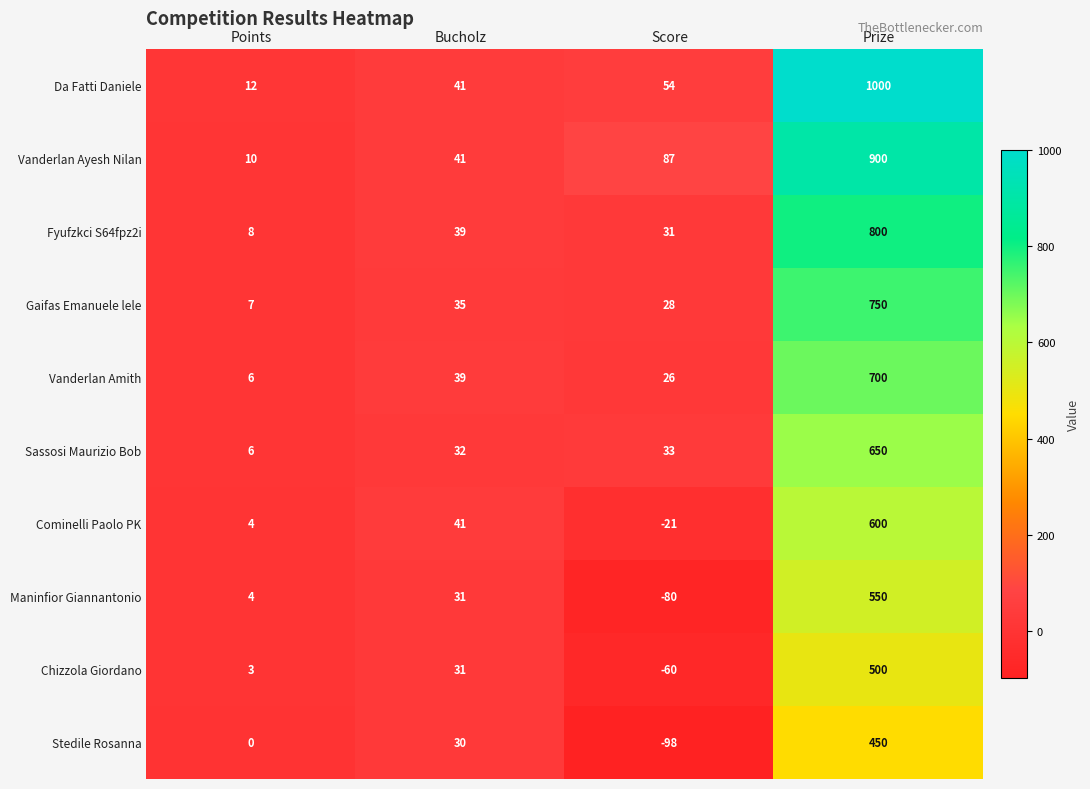

What is the greatest value displayed?

1000